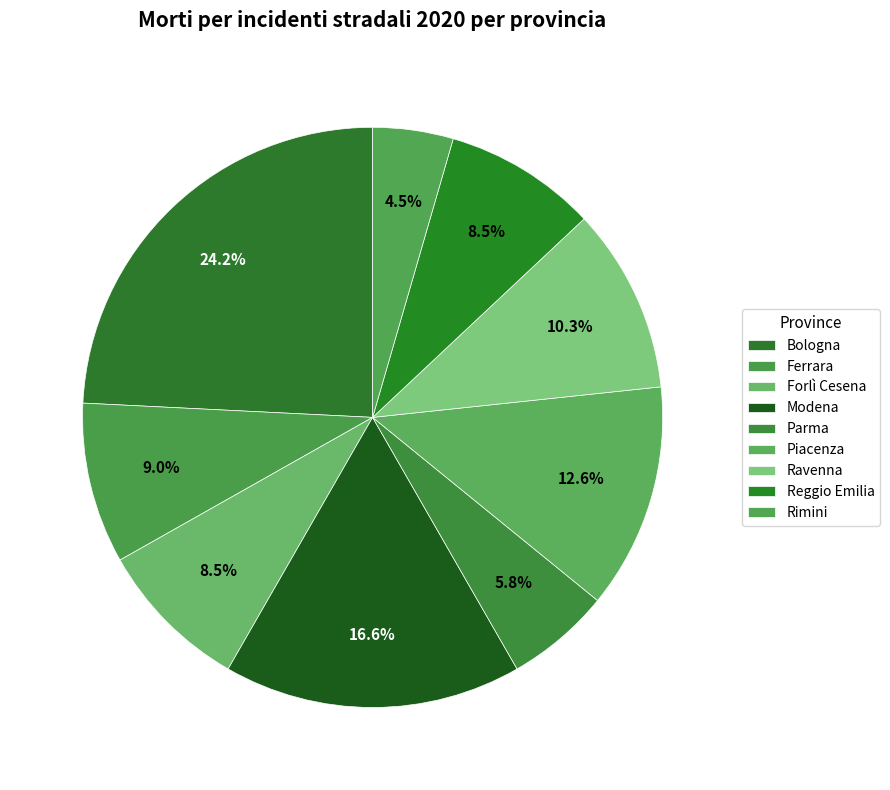

Is the sum of Ravenna and Bologna greater than half?

No